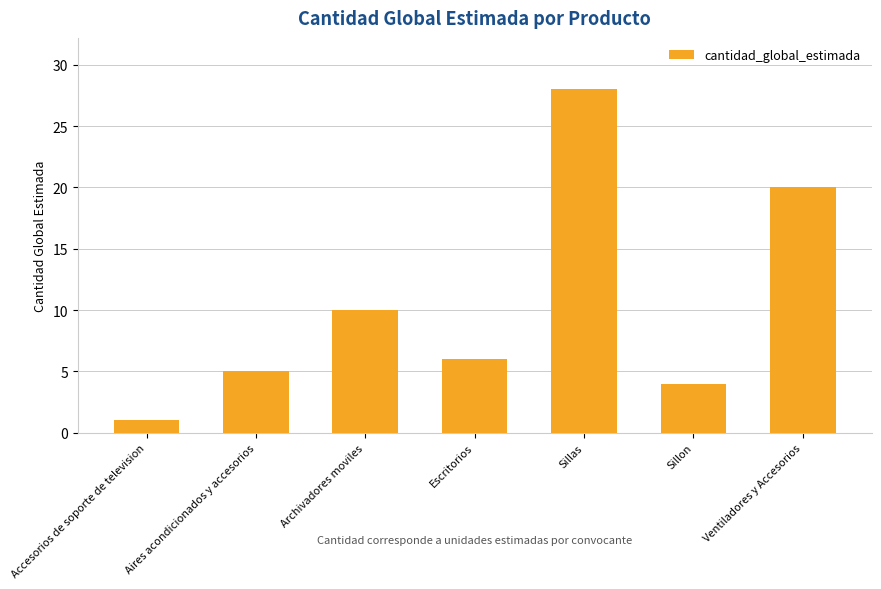

The chart shows a value of 48 at Sillas. True or false?

False